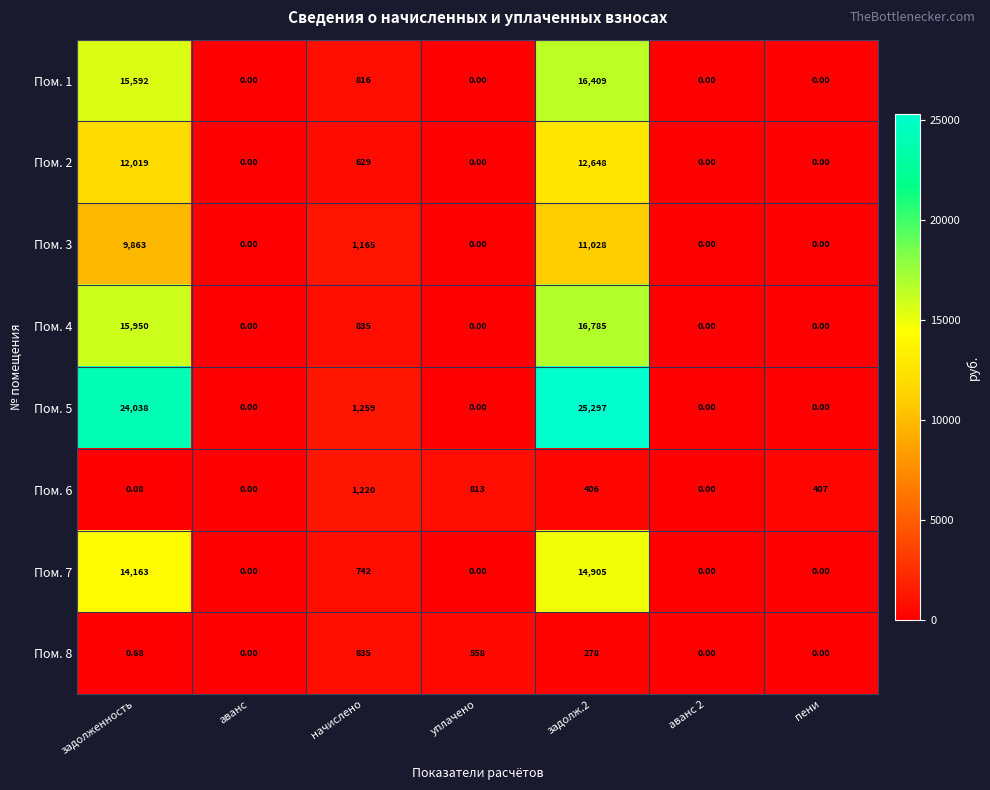

Where is Пом. 7 nearest to the value 7452?

начислено